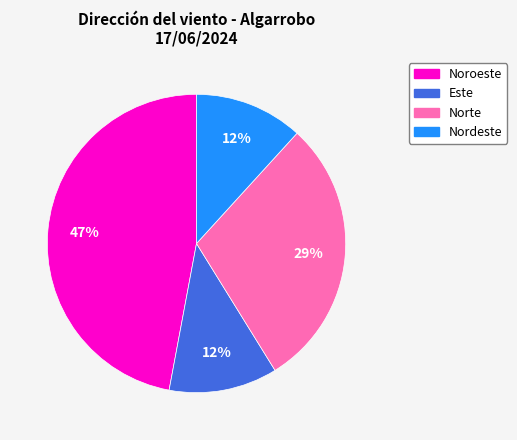

What is the largest slice in the pie chart?

Noroeste